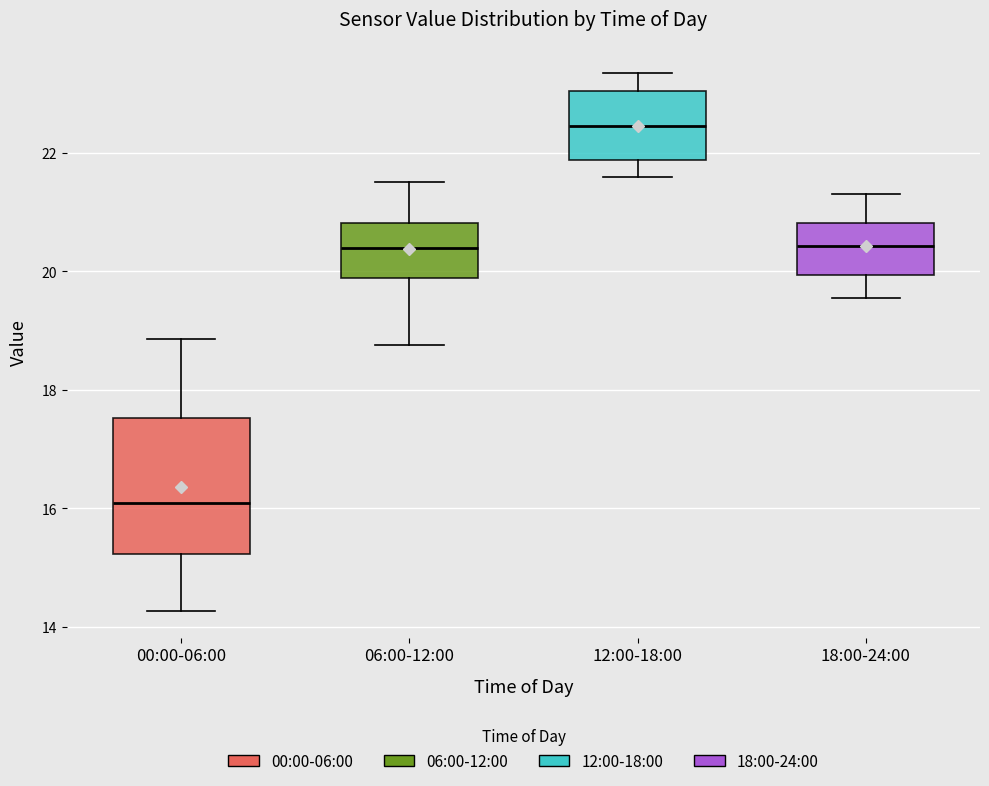

Which box is the tallest, from its lower edge to its upper edge?

00:00-06:00